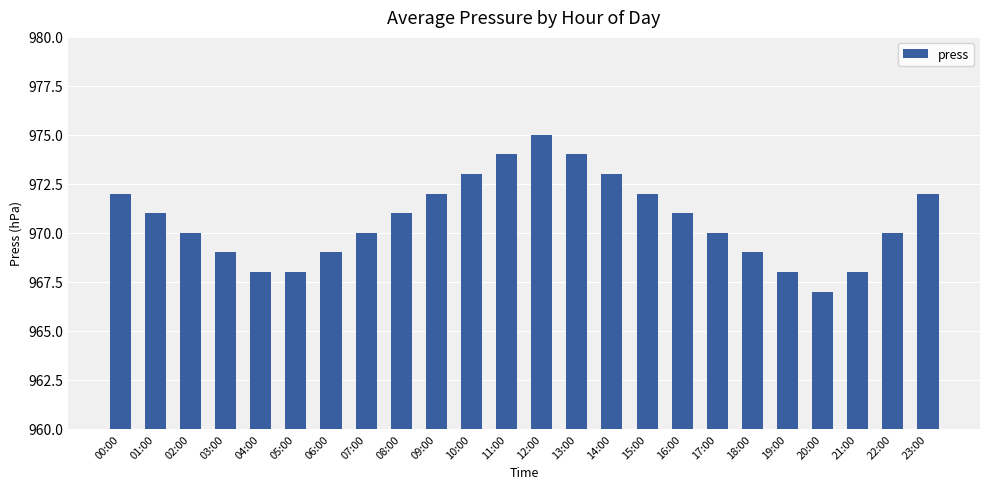

What is the label of the 2nd bar from the left?

01:00